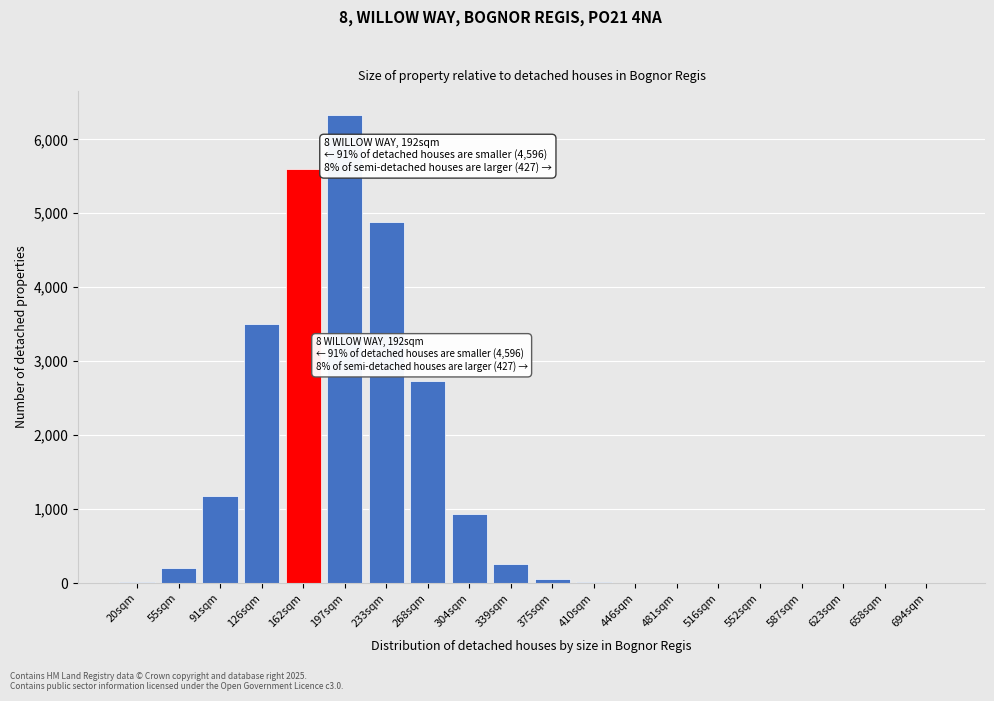

What is the sum of all values?

25708